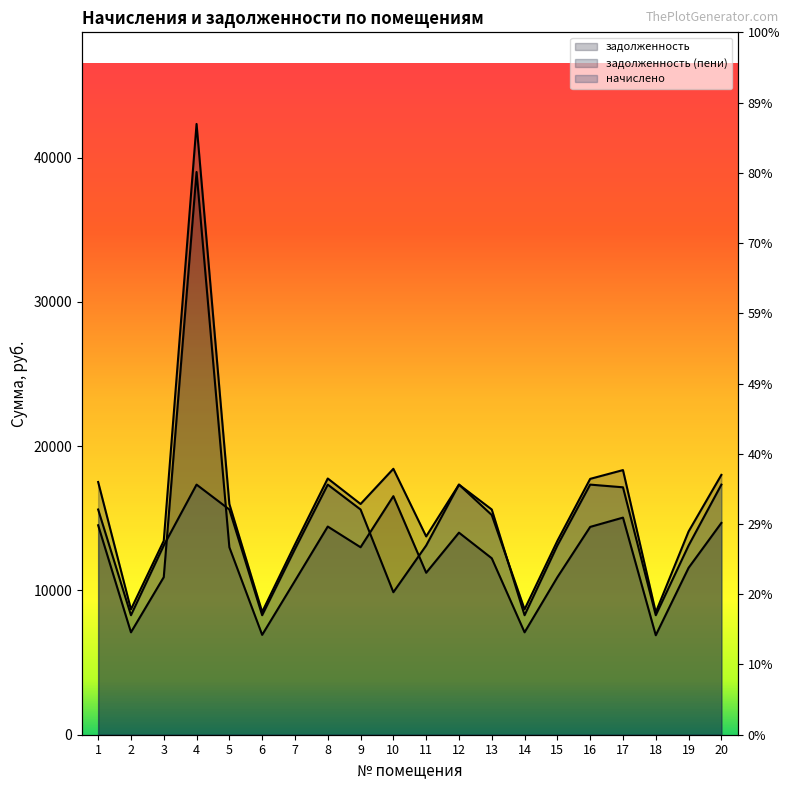

Which label corresponds to the smallest value in the chart?

18